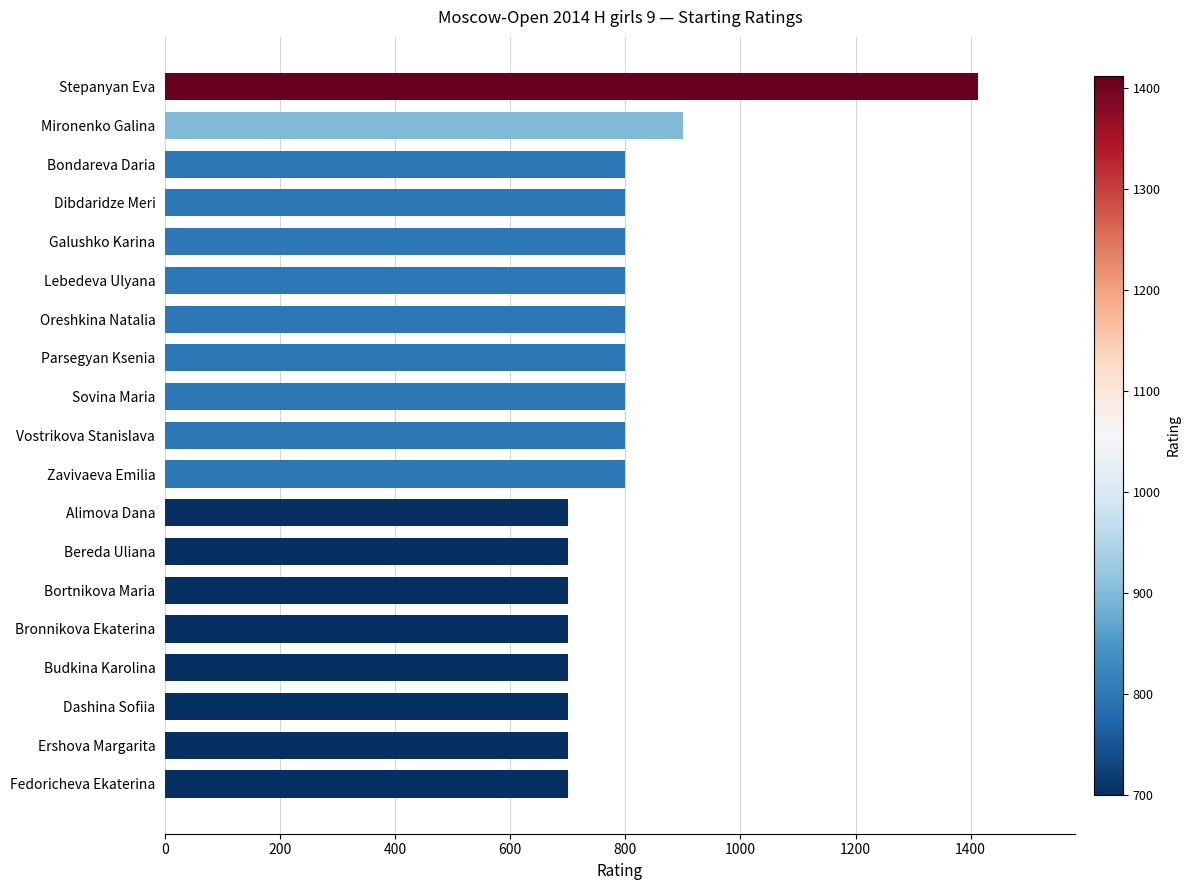

How many values are below 800?

8